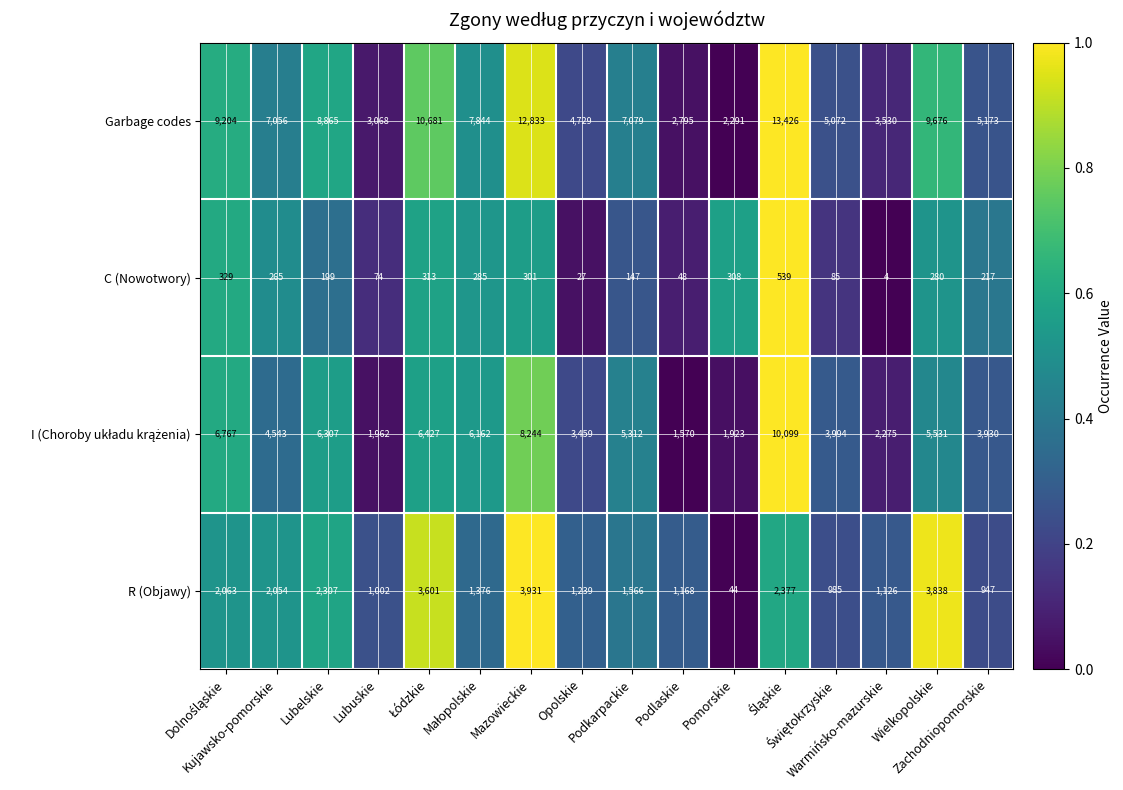

What is the smallest value displayed?

4